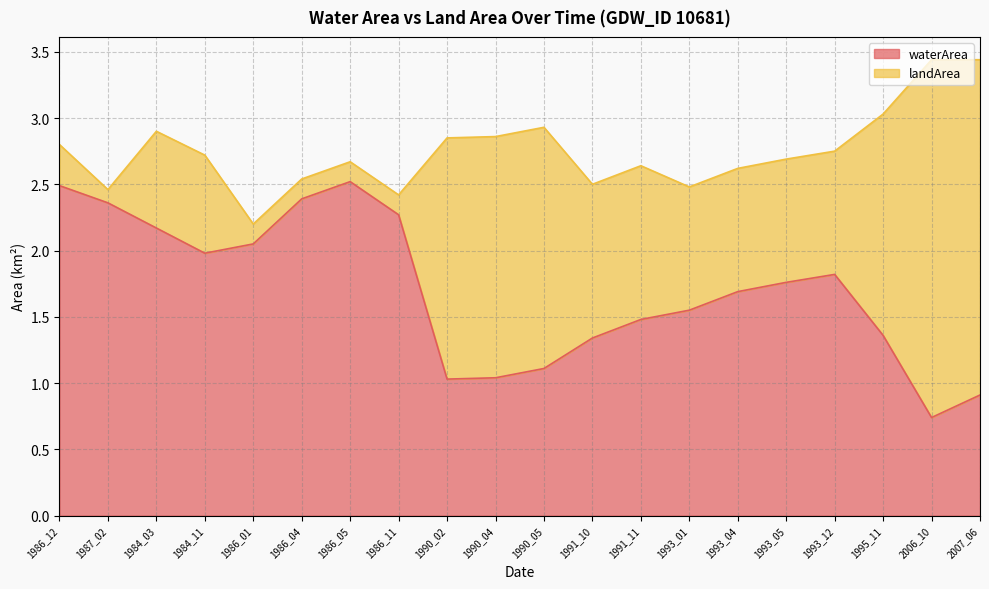

True or false: the data shows 0.3 at 1993_04.

False